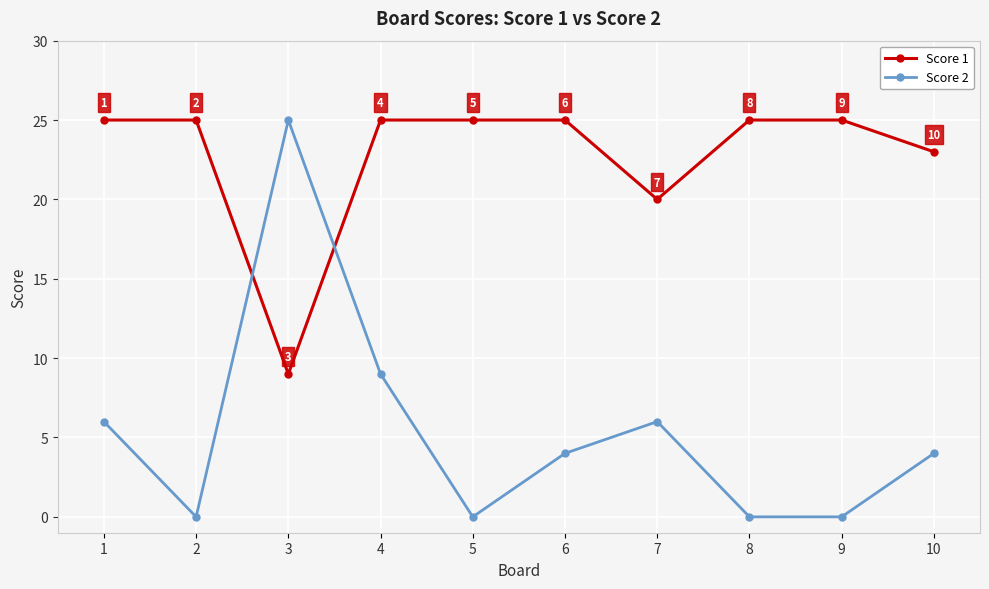

True or false: Score 2 has more than 0 interior local peaks.

True